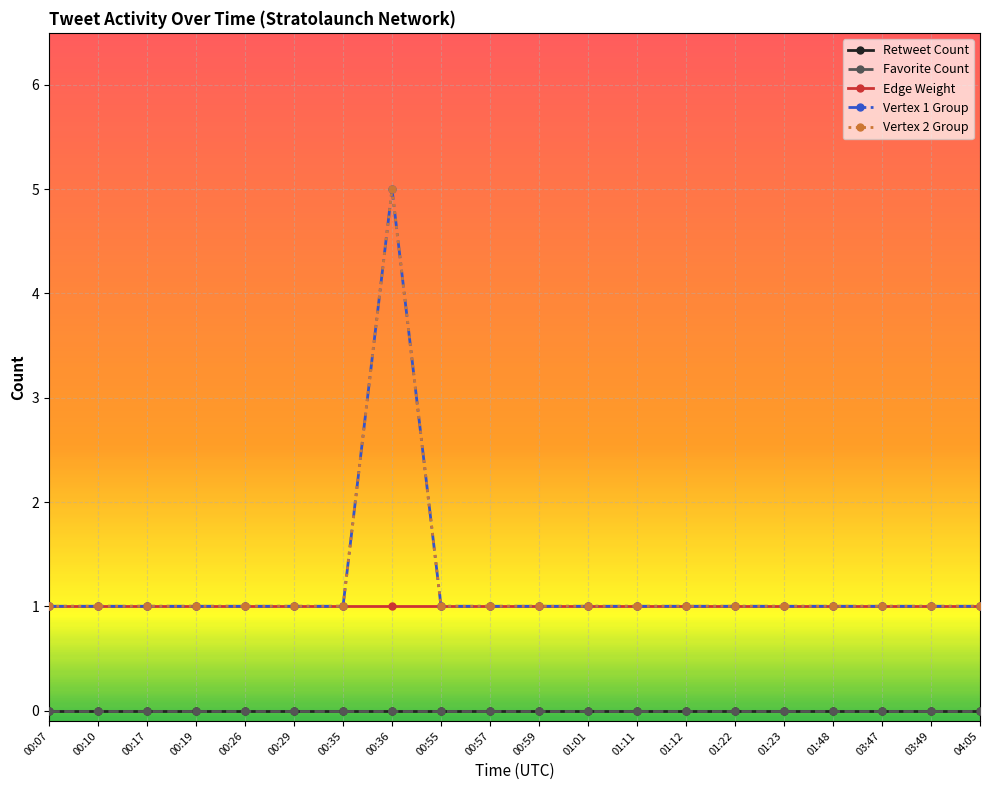

What is the difference between the maximum and minimum values in the Vertex 1 Group series?

4